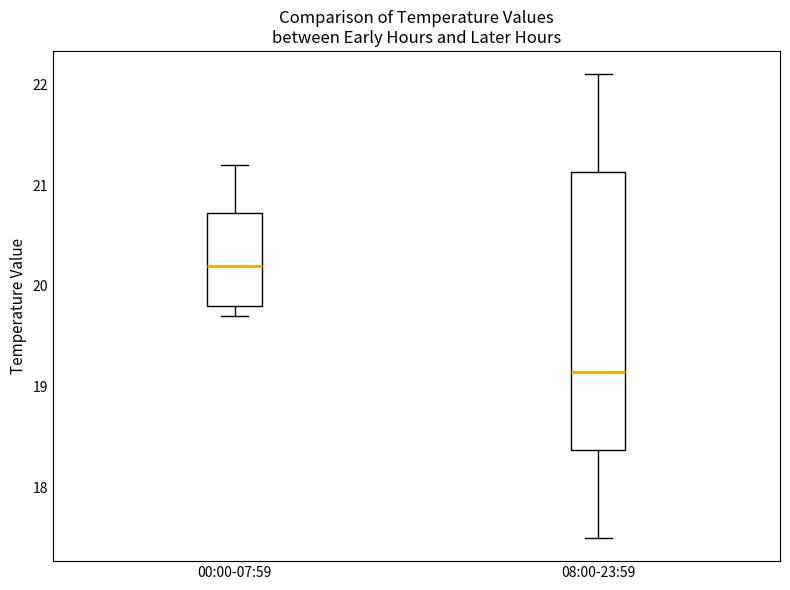

Reading left to right, read every box against the y-axis: the position of its median line, the range the box covers, and the ends of its whiskers. The values are not printed on the chart, so give them approximately, as read against the axis.

00:00-07:59: median 20.2, box 19.8 to 20.7, whiskers 19.7 to 21.2
08:00-23:59: median 19.2, box 18.4 to 21.1, whiskers 17.5 to 22.1